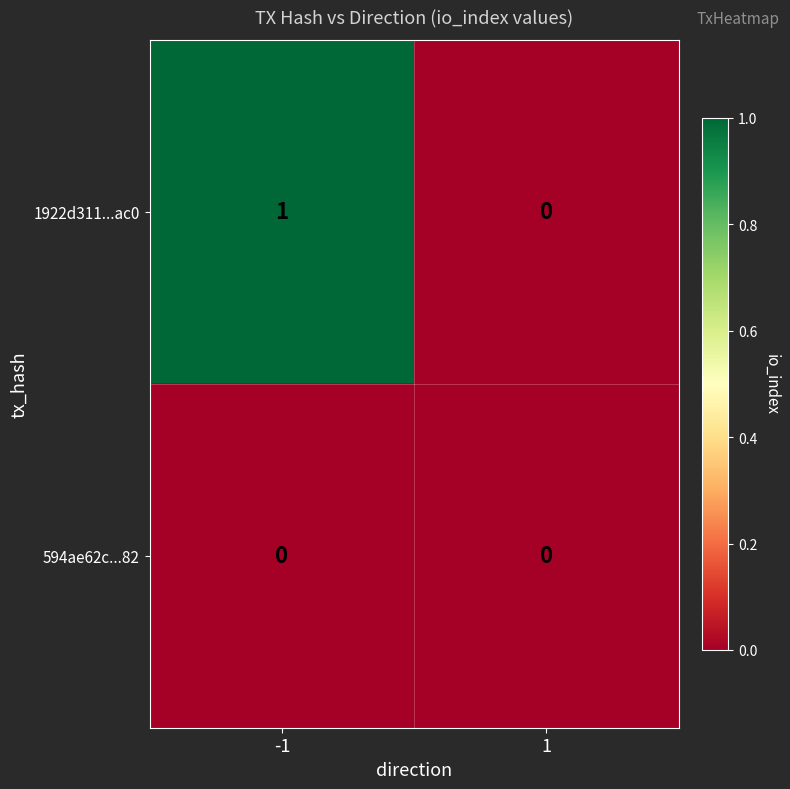

Reading left to right, list all the values displayed in this chart.

1922d311...ac0: 1	0
594ae62c...82: 0	0